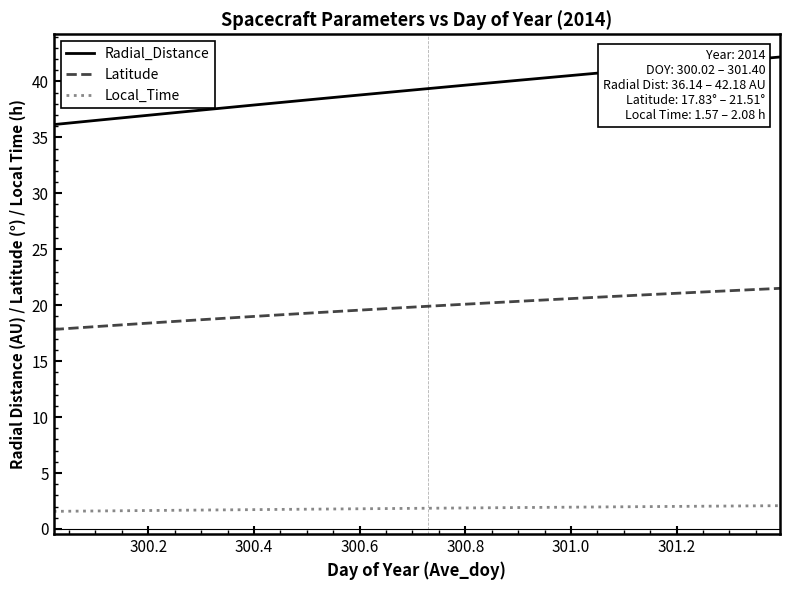

What is the sum of all Radial_Distance values?

1333.8